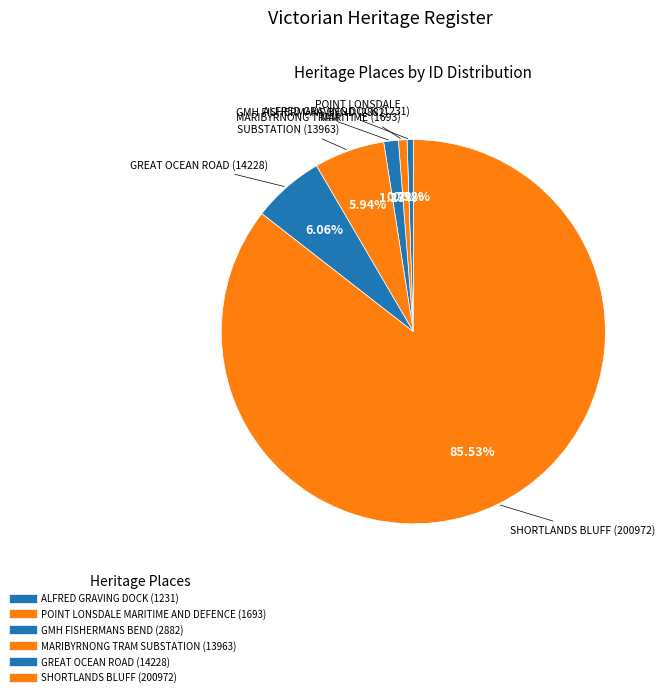

What percentage is the ALFRED GRAVING DOCK slice, to the nearest percent?

1%